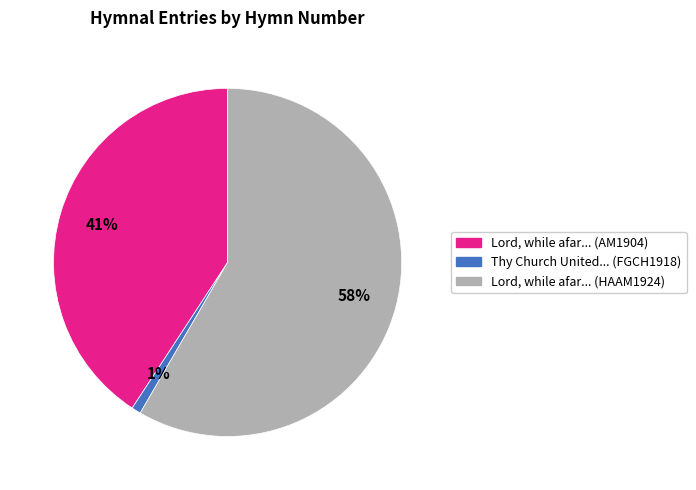

What is the ratio of the value at Lord, while afar... (HAAM1924) to the value at Lord, while afar... (AM1904)?

1.4